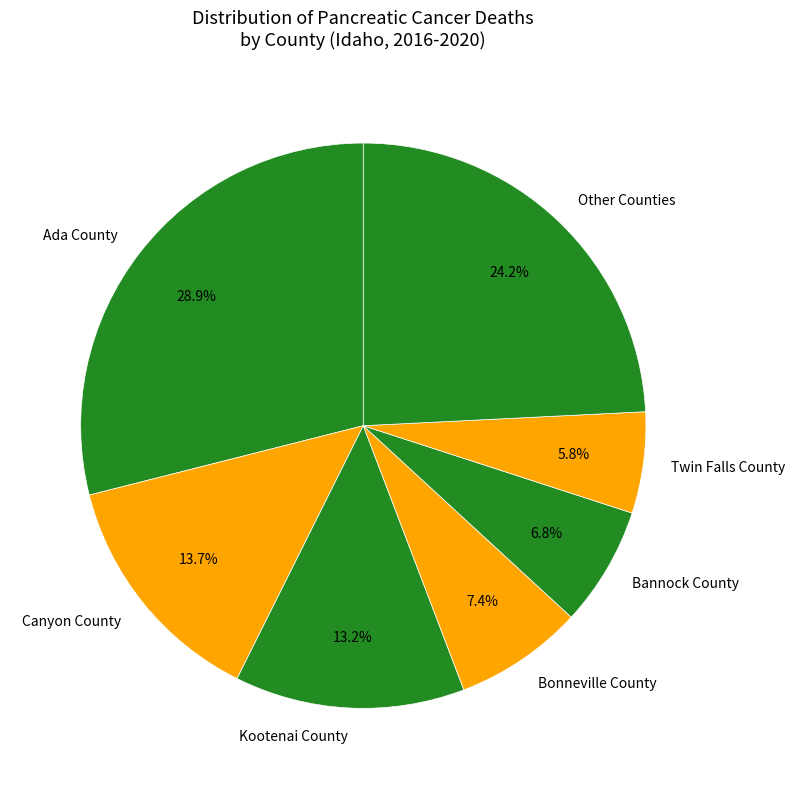

How much of the chart is everything except Kootenai County?

86.8%